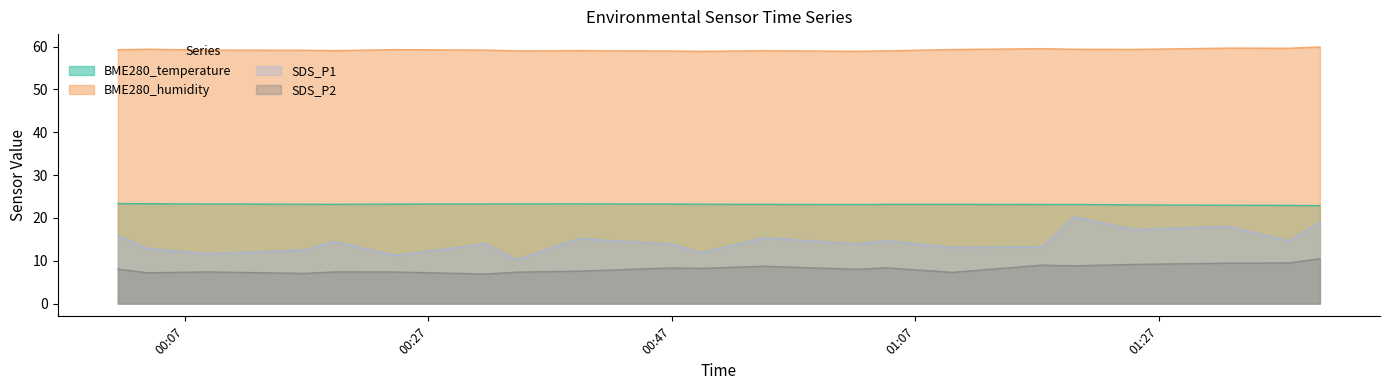

How many data points does each series have?

21